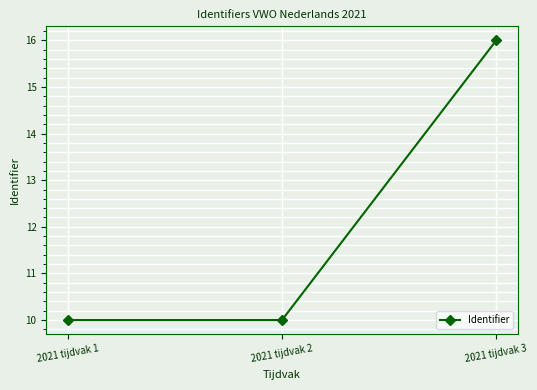

Which has a higher value, 2021 tijdvak 3 or 2021 tijdvak 2?

2021 tijdvak 3